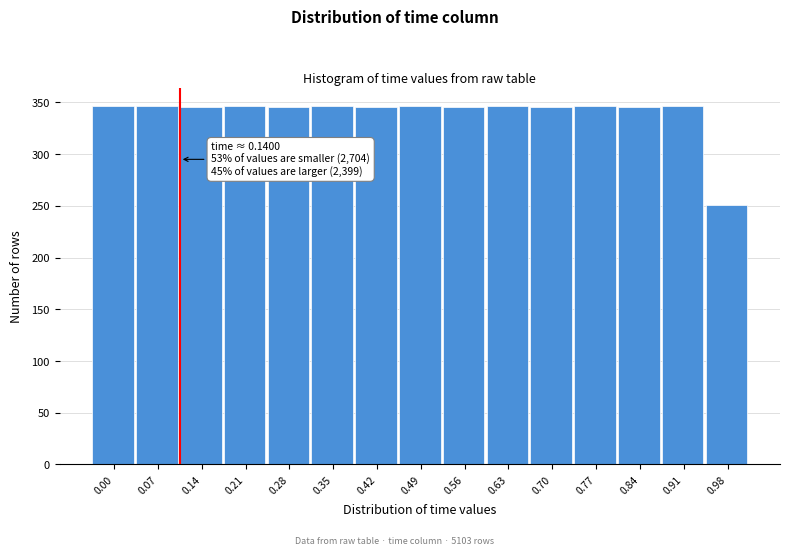

What is the ratio of the value at 0.14 to the value at 0.77?

1.0